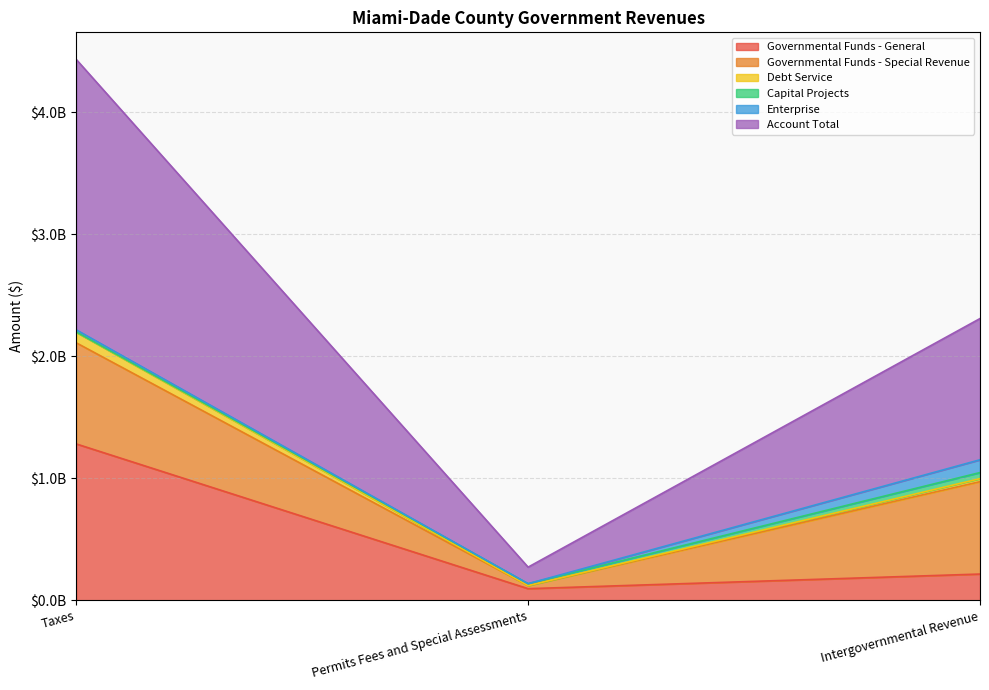

What is the label of the 1st point from the left?

Taxes